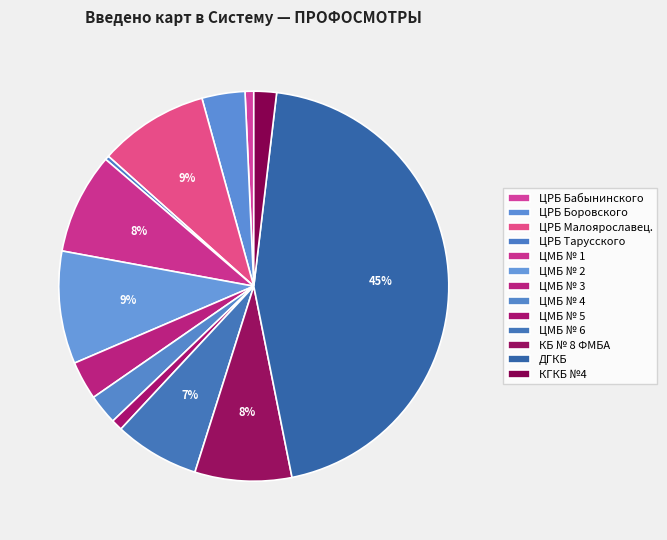

The ЦМБ № 5 slice represents 1% of the pie. True or false?

True